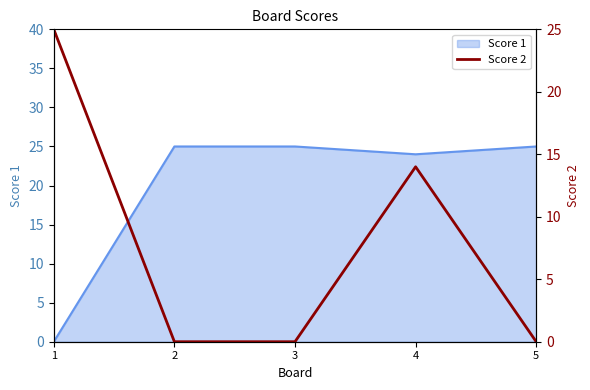

Does the chart display data point markers on the line(s)?

No